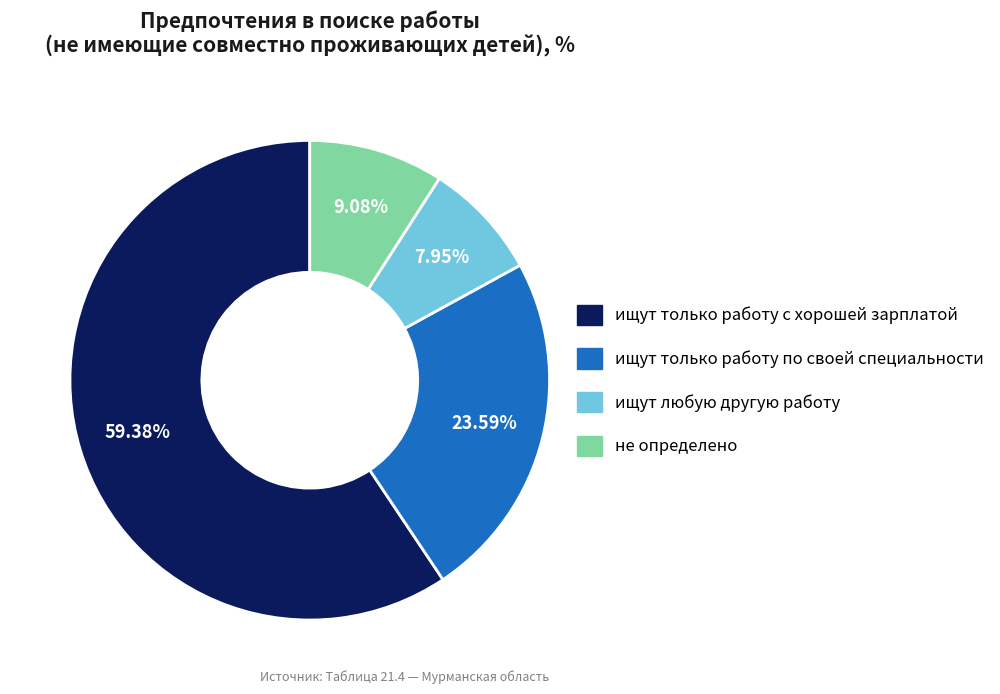

Which has a higher value, ищут только работу по своей специальности or ищут только работу с хорошей зарплатой?

ищут только работу с хорошей зарплатой